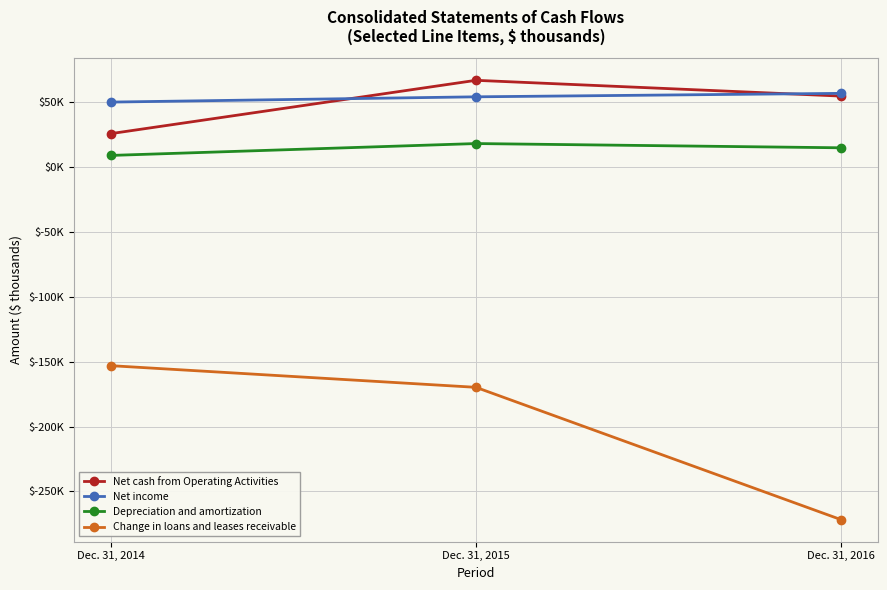

Which label corresponds to the smallest value in the chart?

Dec. 31, 2016